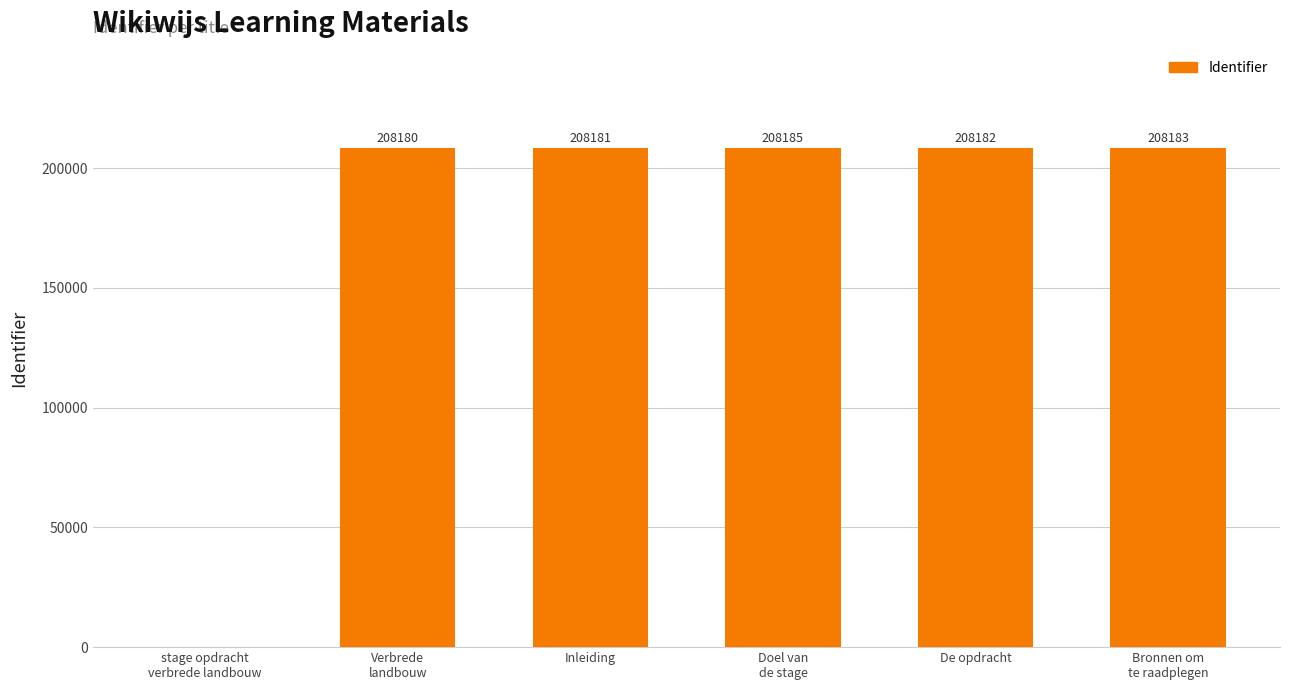

What is the sum of all values?

1040911